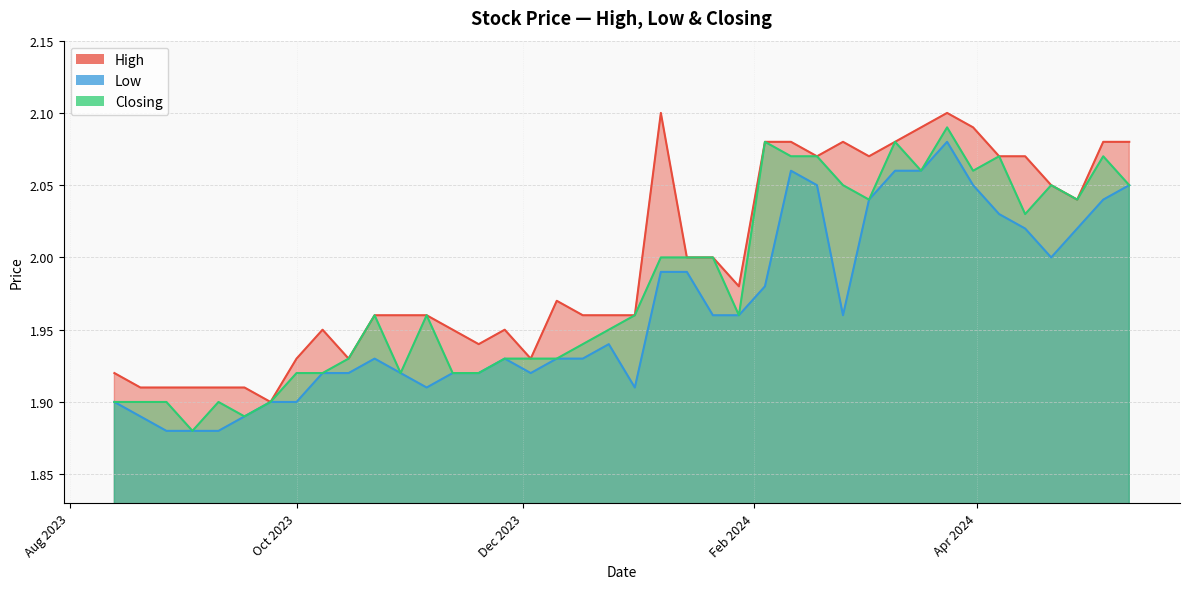

Does the chart have visible grid lines?

Yes